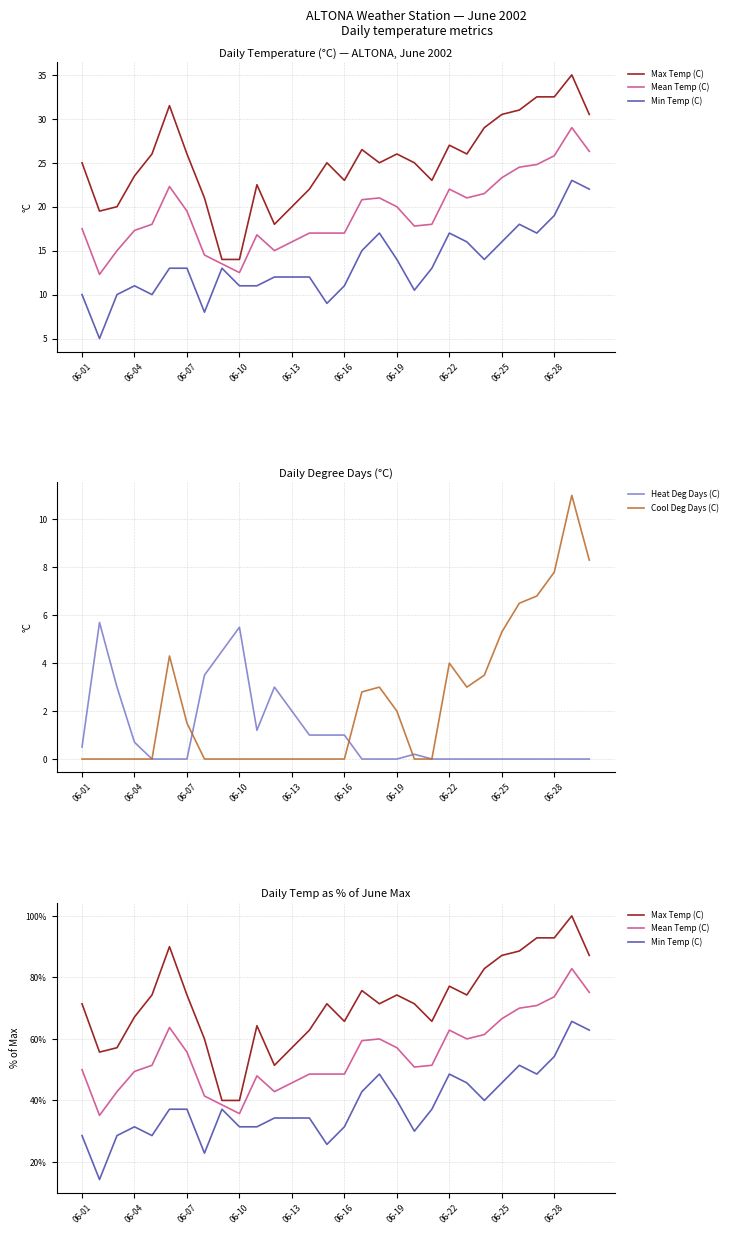

The Cool Deg Days (C) series shows 1.5 at 06-25. True or false?

False